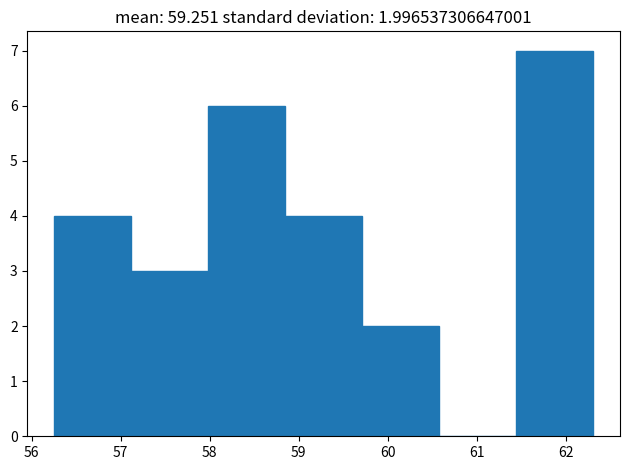

Over which range of the x-axis is the bar tallest?

61.4 to 62.3